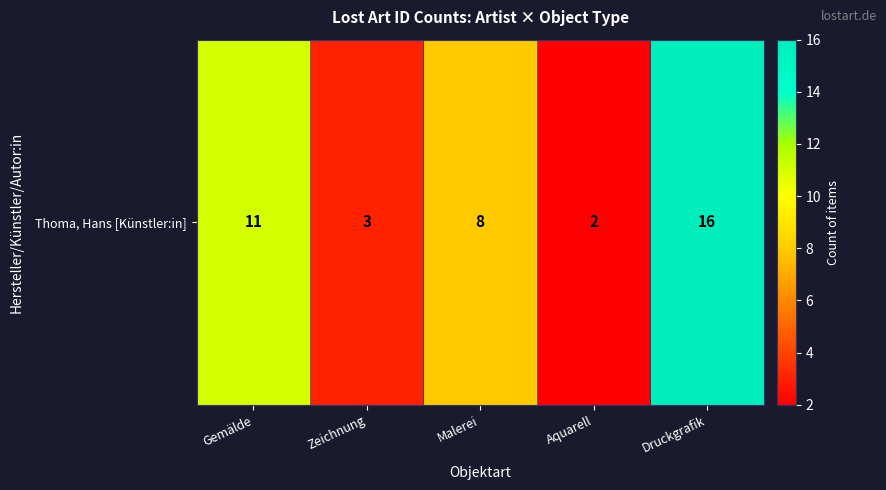

Between Zeichnung and Aquarell, which is larger?

Zeichnung